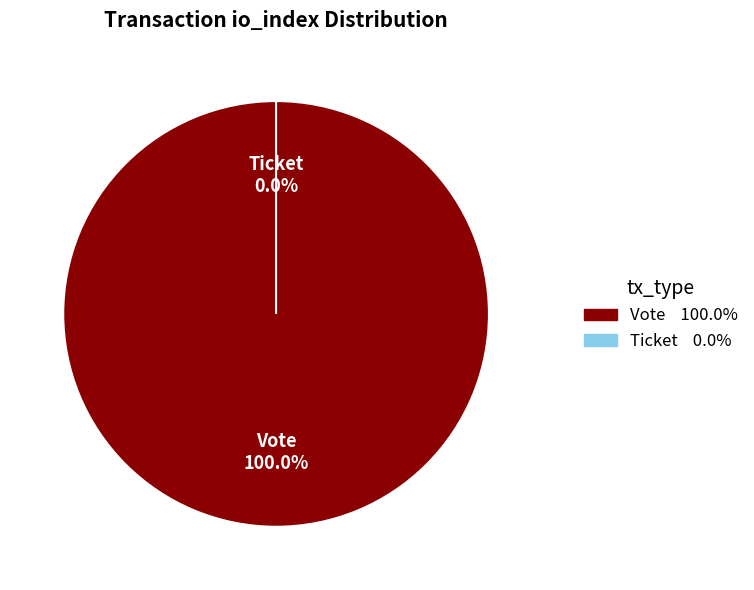

Which category has the smallest portion of the pie?

Ticket